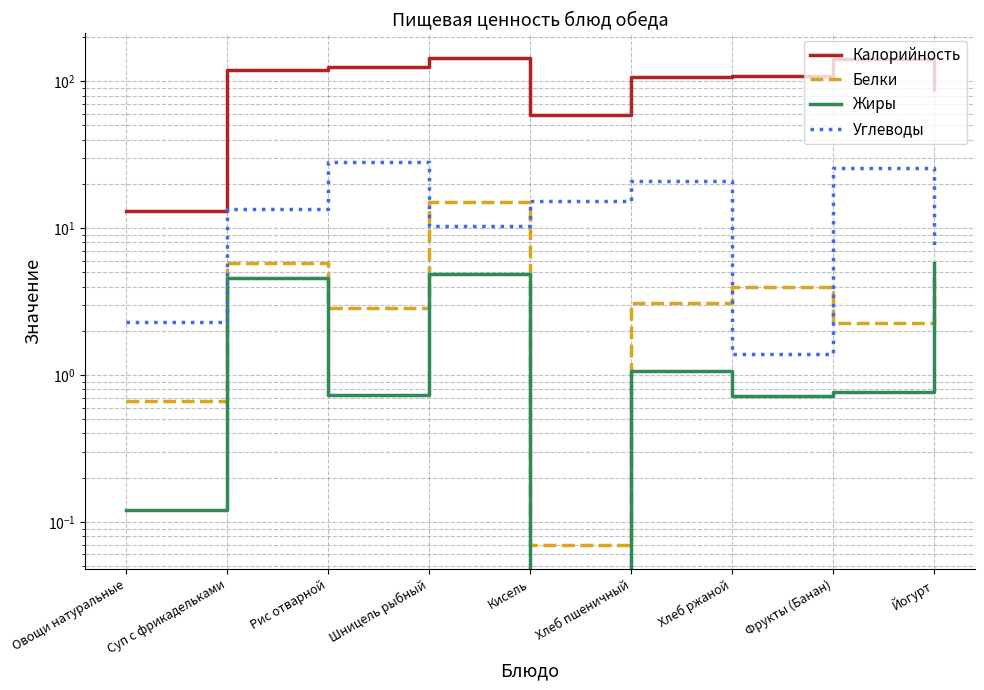

What is the value of the Жиры point at the 6th from the left?

1.1